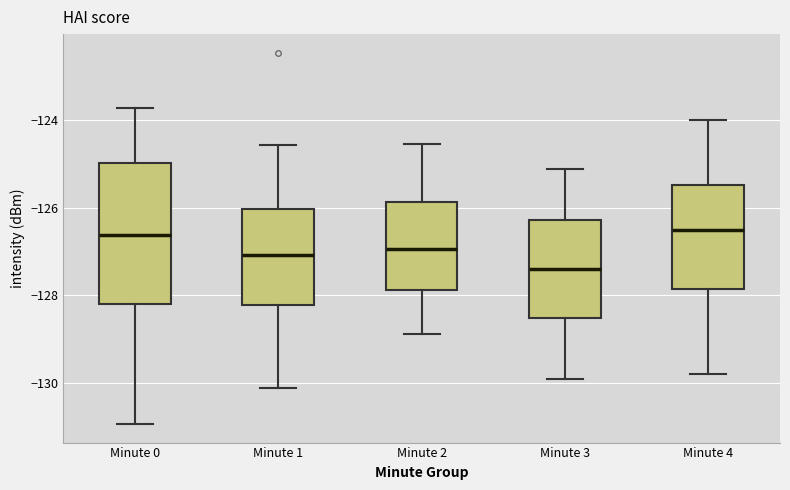

Reading left to right, read every box against the y-axis: the position of its median line, the range the box covers, and the ends of its whiskers. The values are not printed on the chart, so give them approximately, as read against the axis.

Minute 0: median -126.6, box -128.2 to -125.0, whiskers -131.0 to -123.8
Minute 1: median -127.0, box -128.2 to -126.0, whiskers -130.2 to -124.6
Minute 2: median -127.0, box -127.8 to -125.8, whiskers -128.8 to -124.6
Minute 3: median -127.4, box -128.6 to -126.2, whiskers -130.0 to -125.2
Minute 4: median -126.6, box -127.8 to -125.4, whiskers -129.8 to -124.0